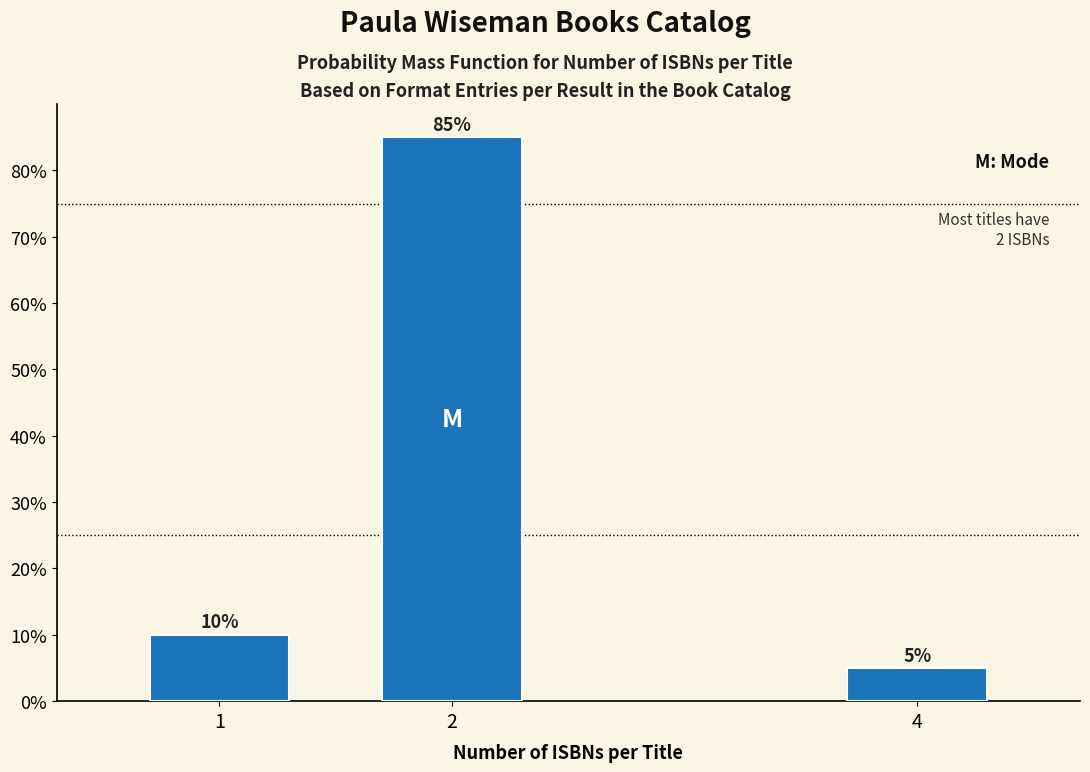

Reading left to right, extract all data points from this chart.

10	85	5